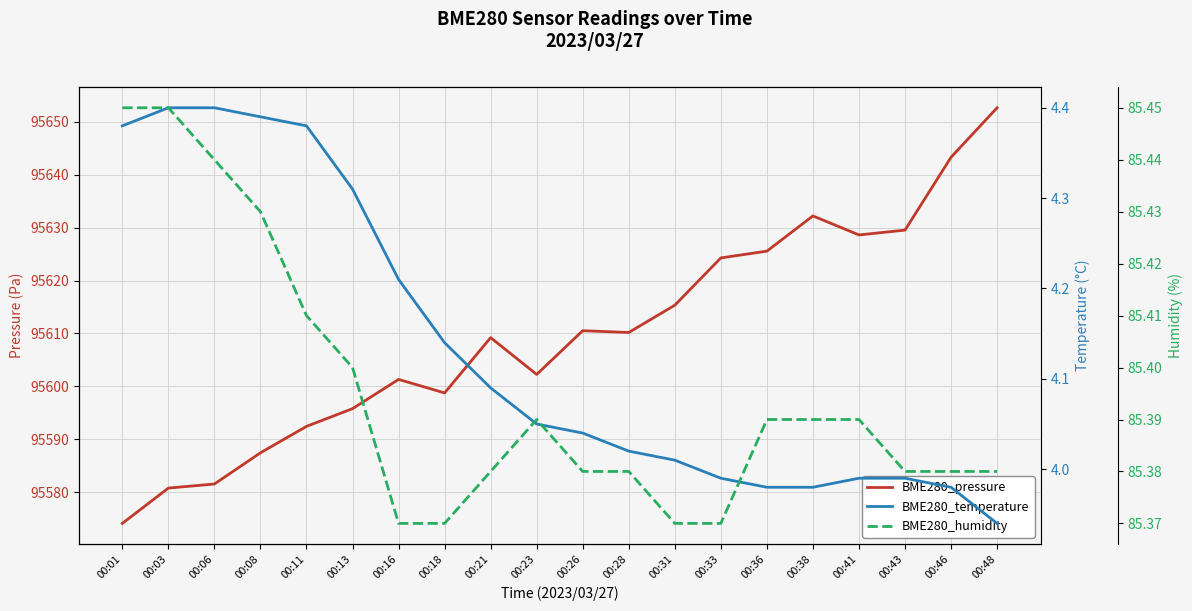

List the series in order of their peak value, highest first.

BME280_pressure, BME280_humidity, BME280_temperature